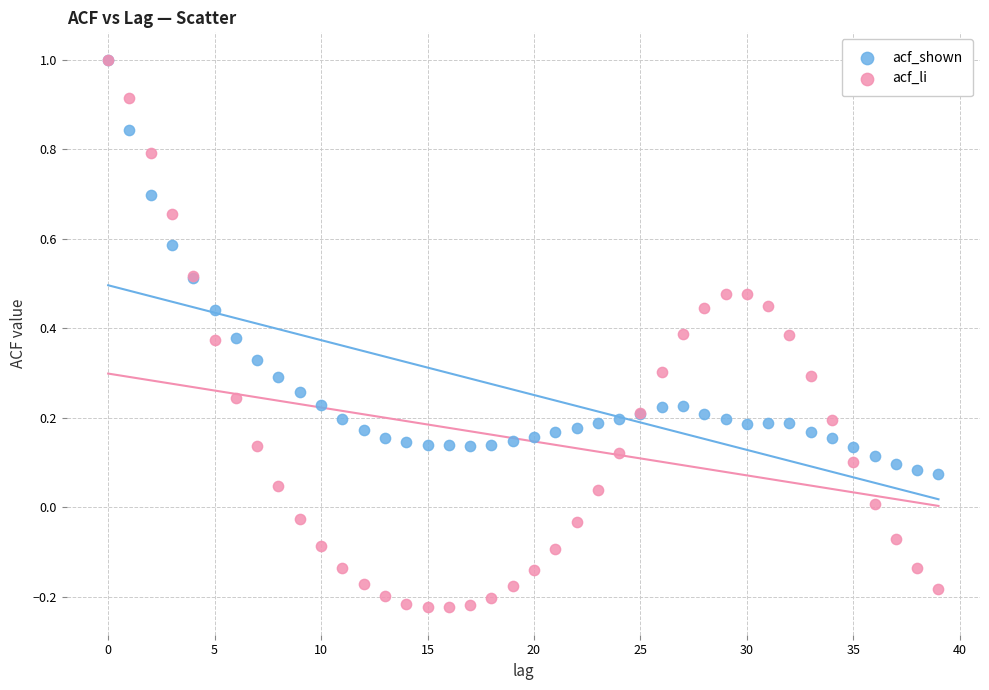

What are all the series names shown in the legend?

acf_shown, acf_li